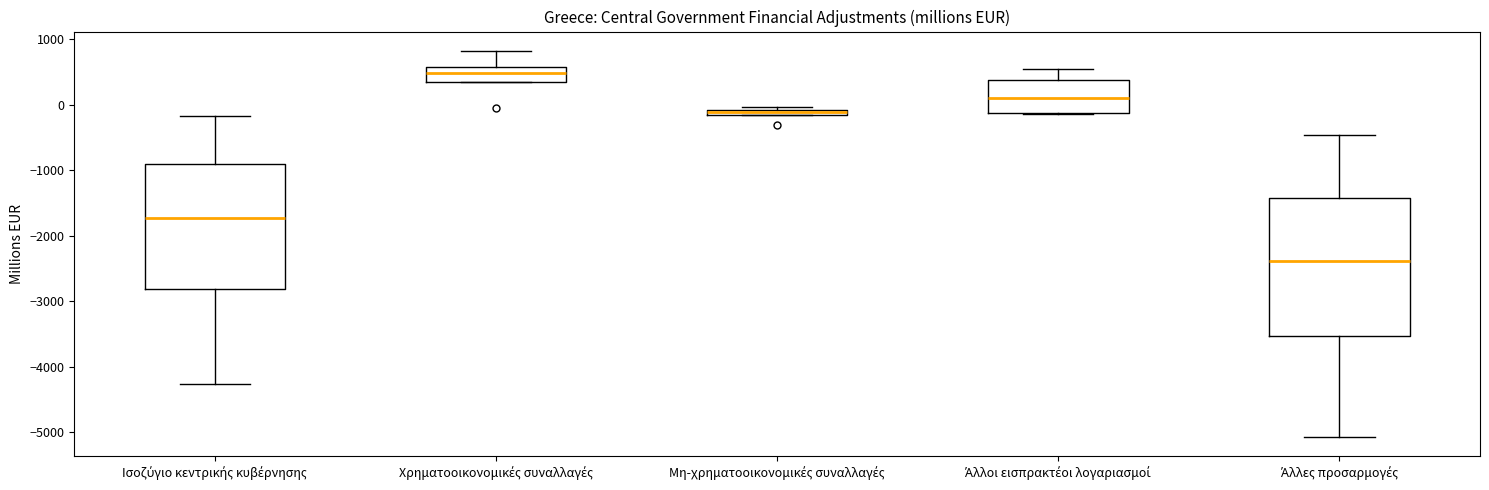

Where does the upper whisker of the box for Ισοζύγιο κεντρικής κυβέρνησης end on the y-axis? The values are not printed on the chart, so give them approximately, as read against the axis.

-200